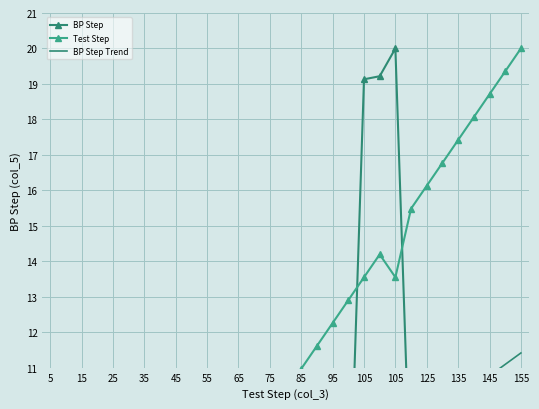

What is the difference between the BP Step Trend values at 23 and 24?

0.3